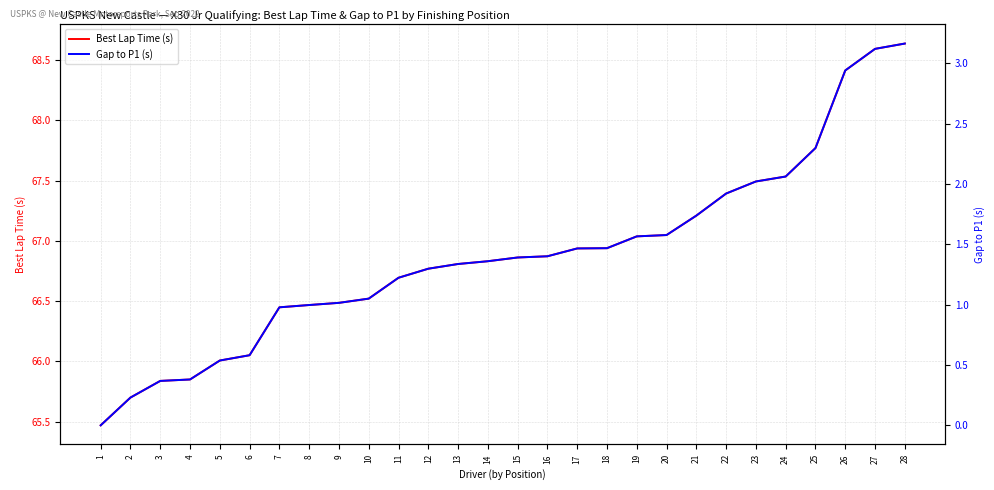

What is the minimum value for Best Lap Time (s)?

65.5